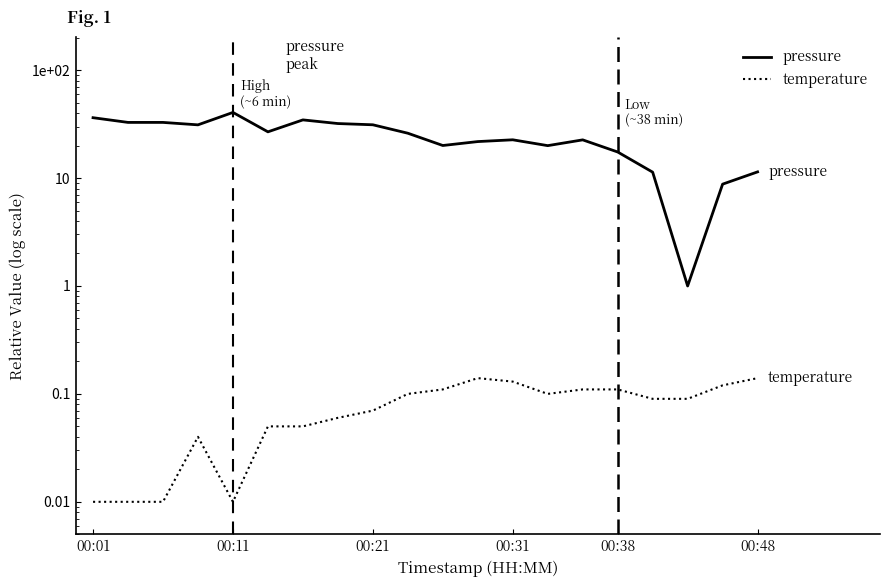

What are all the series names shown in the legend?

pressure, temperature